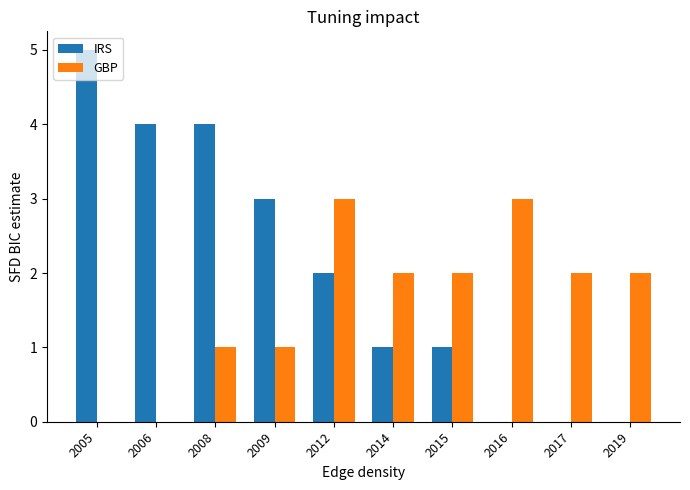

Which series has the widest spread of values?

IRS